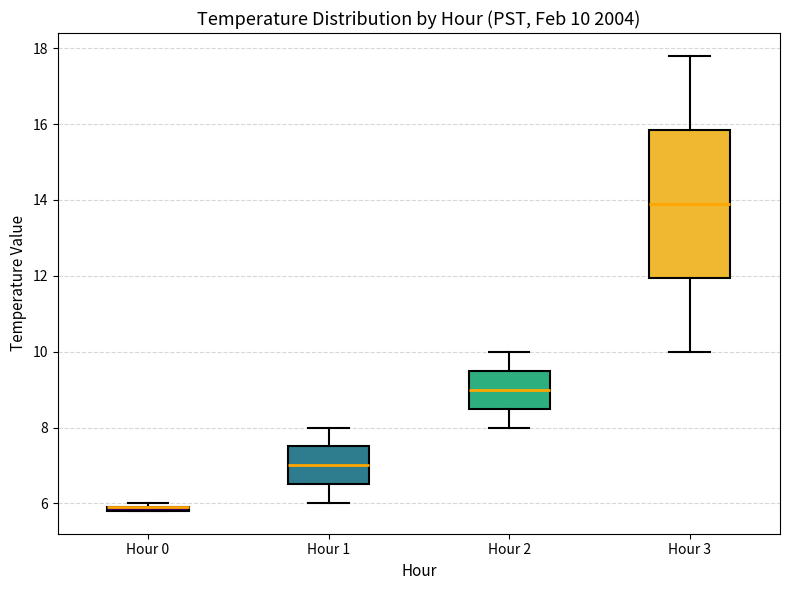

Which box is the tallest, from its lower edge to its upper edge?

Hour 3